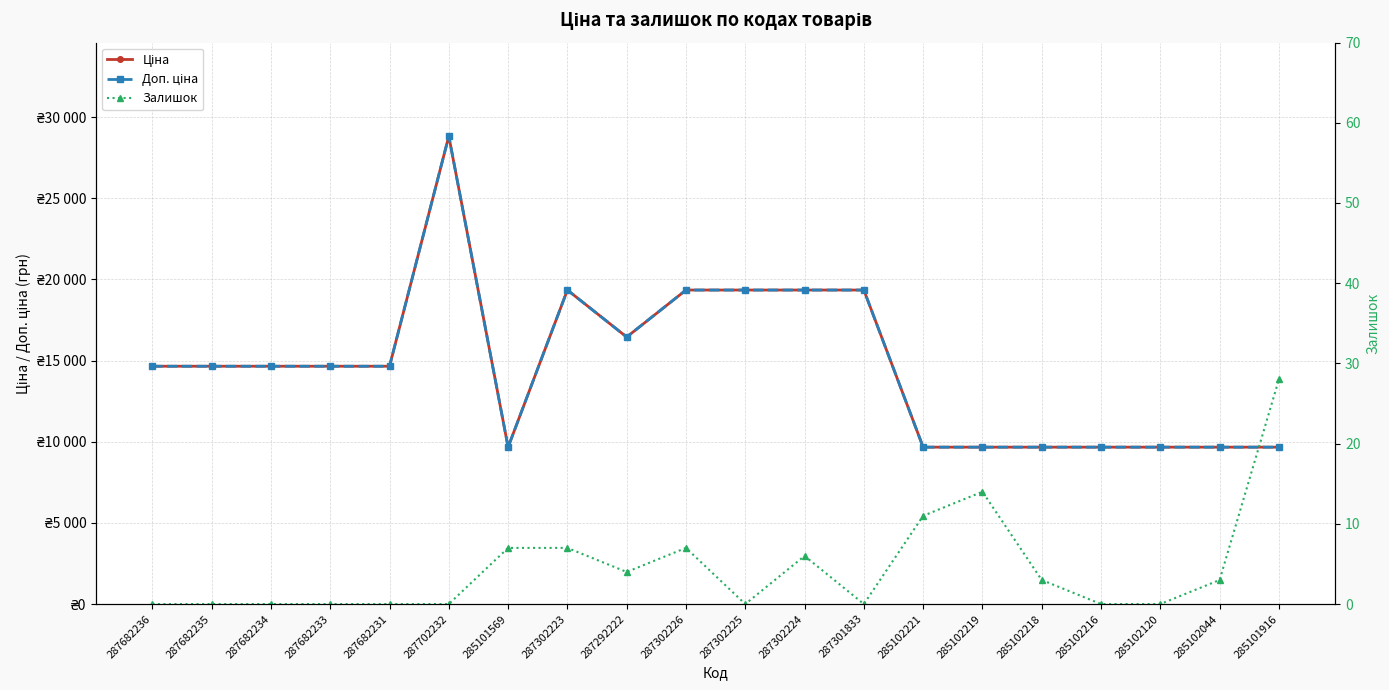

True or false: Залишок and Ціна cross at least once.

False